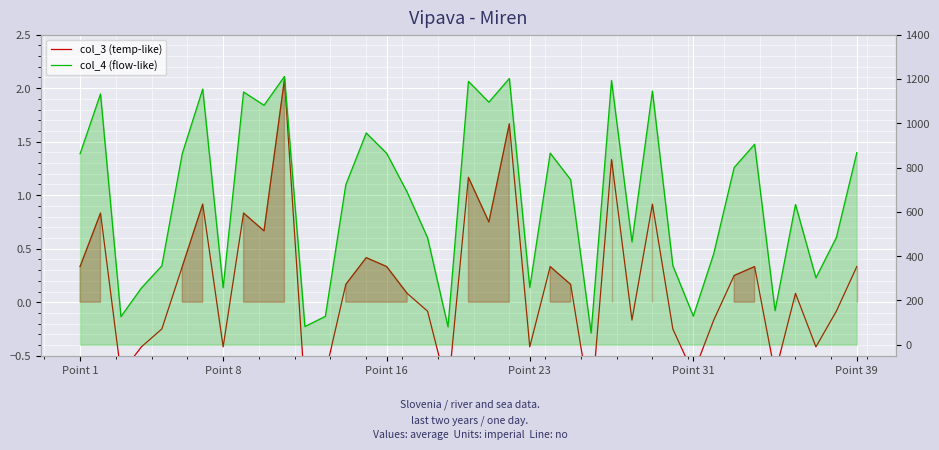

What position from the left is 12?

13